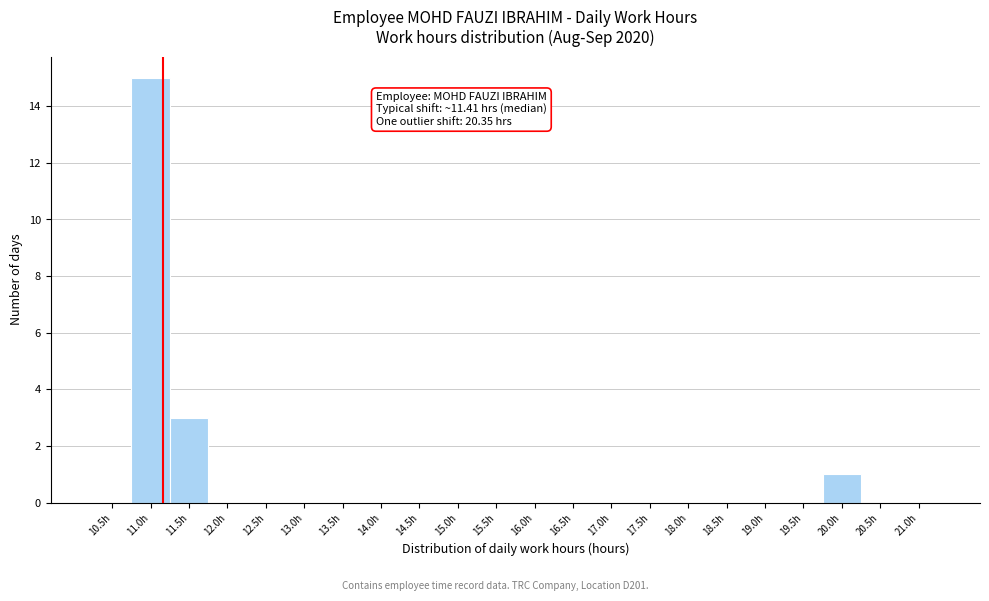

Reading left to right, transcribe all the data shown in this chart.

10.5h=0	11.0h=15	11.5h=3	12.0h=0	12.5h=0	13.0h=0	13.5h=0	14.0h=0	14.5h=0	15.0h=0	15.5h=0	16.0h=0	16.5h=0	17.0h=0	17.5h=0	18.0h=0	18.5h=0	19.0h=0	19.5h=0	20.0h=1	20.5h=0	21.0h=0